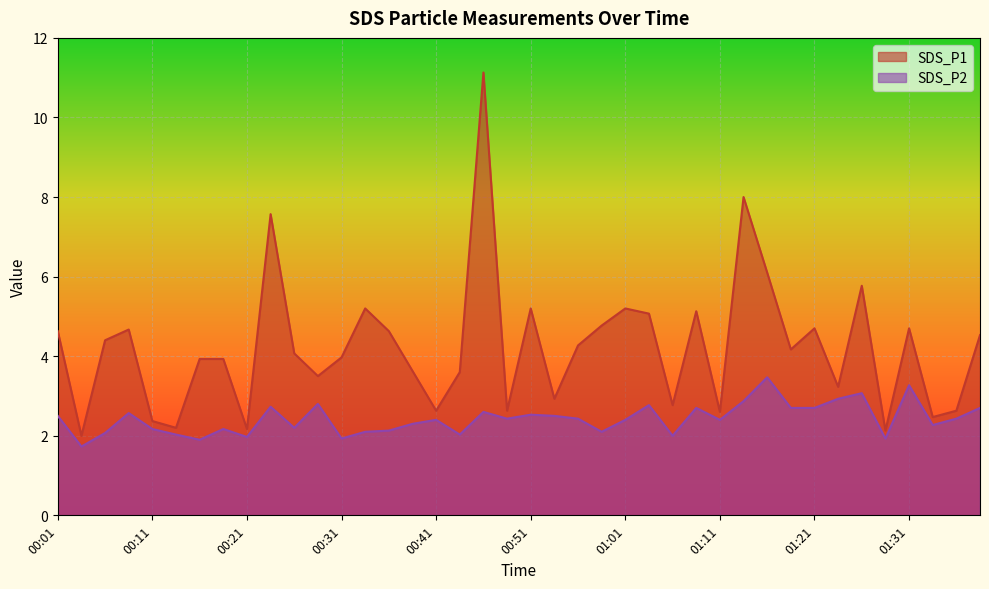

What is the difference between the maximum and second lowest values in the SDS_P1 series?

9.0